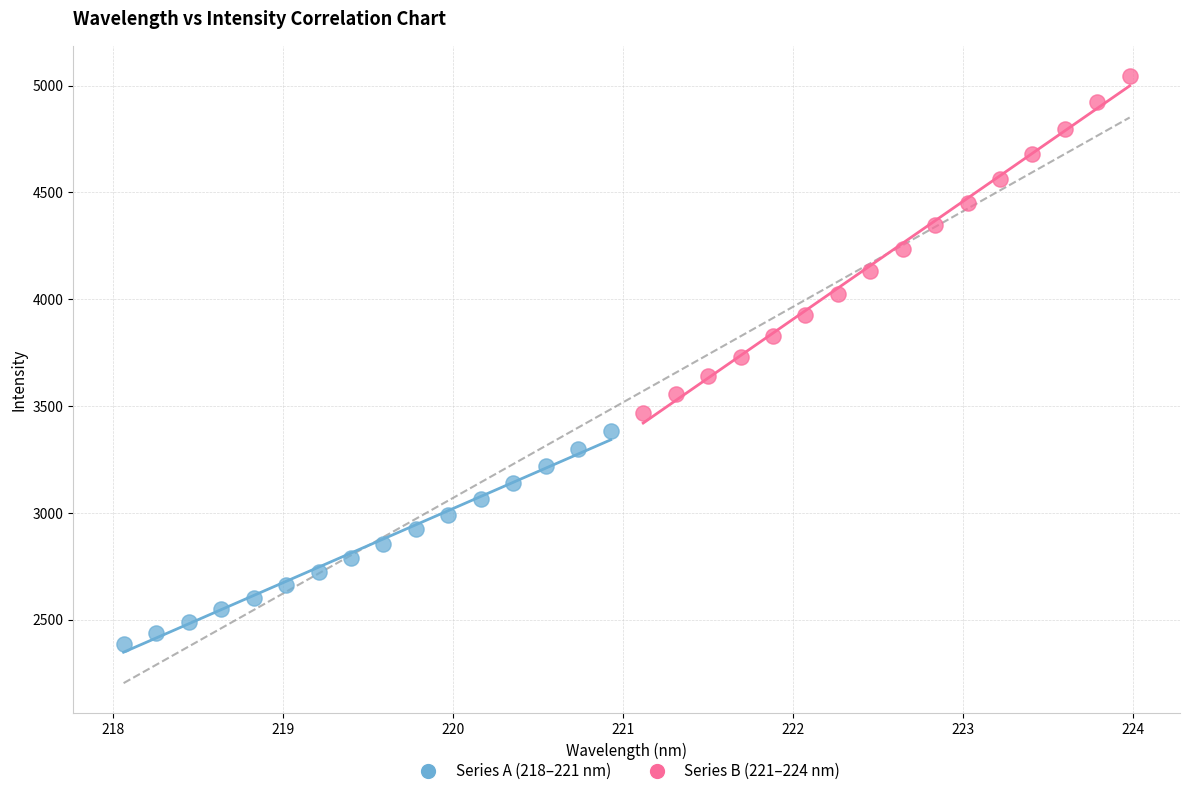

Which series reaches the minimum Y coordinate?

Series A (218–221 nm)